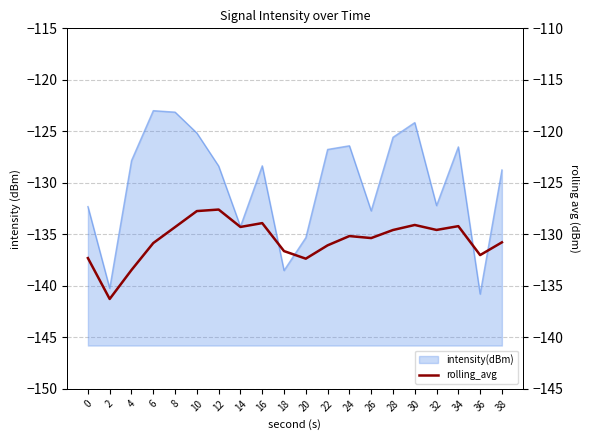

What is the difference between the maximum and minimum values?

8.7